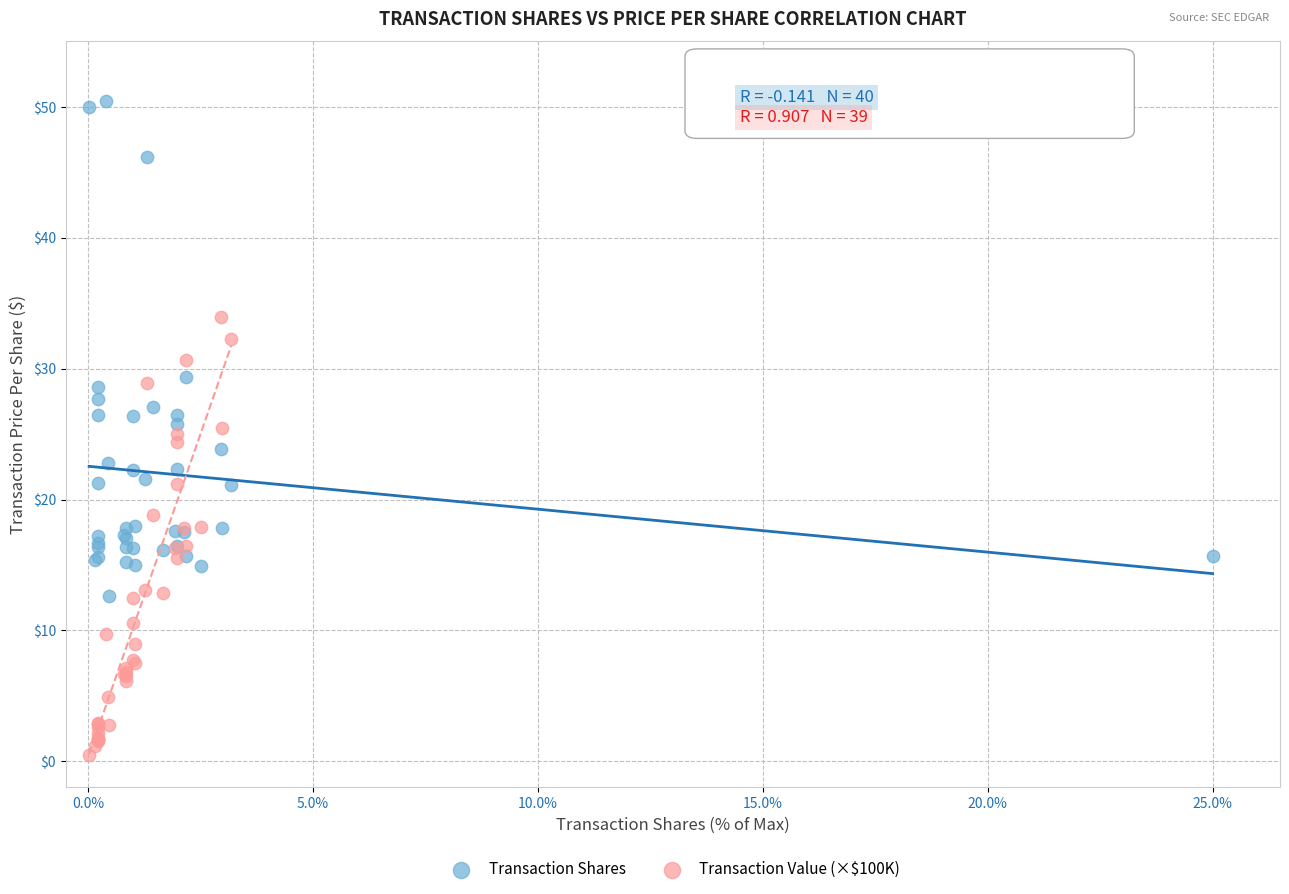

Which series contains the lowest Y value?

Transaction Value (×$100K)